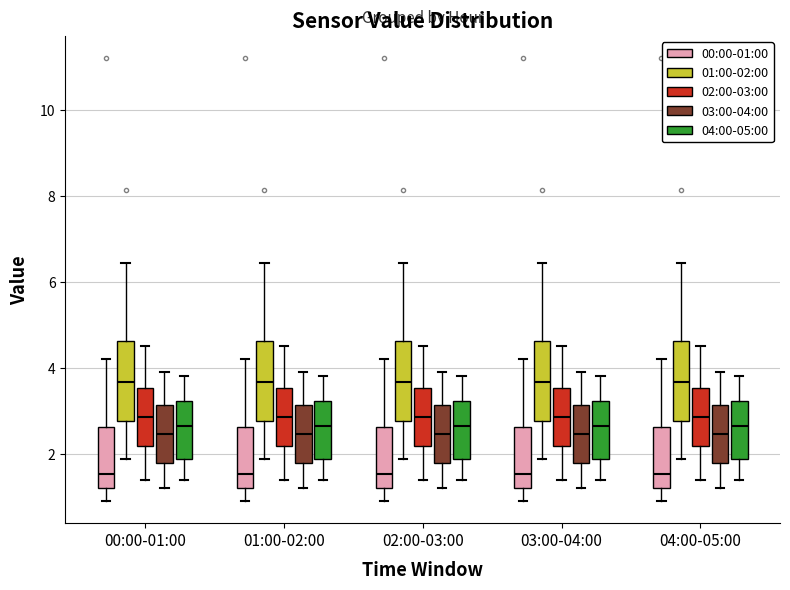

Reading left to right, transcribe this box plot: for each box, give where its median line is, the range the box spans, and where its two whiskers end, as read against the y-axis. The values are not printed on the chart, so give them approximately, as read against the axis.

00:00-01:00 (00:00-01:00): median 1.6, box 1.2 to 2.6, whiskers 1.0 to 4.2
00:00-01:00 (01:00-02:00): median 3.6, box 2.8 to 4.6, whiskers 1.8 to 6.4
00:00-01:00 (02:00-03:00): median 2.8, box 2.2 to 3.6, whiskers 1.4 to 4.6
00:00-01:00 (03:00-04:00): median 2.4, box 1.8 to 3.2, whiskers 1.2 to 4.0
00:00-01:00 (04:00-05:00): median 2.6, box 1.8 to 3.2, whiskers 1.4 to 3.8
01:00-02:00 (00:00-01:00): median 1.6, box 1.2 to 2.6, whiskers 1.0 to 4.2
01:00-02:00 (01:00-02:00): median 3.6, box 2.8 to 4.6, whiskers 1.8 to 6.4
01:00-02:00 (02:00-03:00): median 2.8, box 2.2 to 3.6, whiskers 1.4 to 4.6
01:00-02:00 (03:00-04:00): median 2.4, box 1.8 to 3.2, whiskers 1.2 to 4.0
01:00-02:00 (04:00-05:00): median 2.6, box 1.8 to 3.2, whiskers 1.4 to 3.8
02:00-03:00 (00:00-01:00): median 1.6, box 1.2 to 2.6, whiskers 1.0 to 4.2
02:00-03:00 (01:00-02:00): median 3.6, box 2.8 to 4.6, whiskers 1.8 to 6.4
02:00-03:00 (02:00-03:00): median 2.8, box 2.2 to 3.6, whiskers 1.4 to 4.6
02:00-03:00 (03:00-04:00): median 2.4, box 1.8 to 3.2, whiskers 1.2 to 4.0
02:00-03:00 (04:00-05:00): median 2.6, box 1.8 to 3.2, whiskers 1.4 to 3.8
03:00-04:00 (00:00-01:00): median 1.6, box 1.2 to 2.6, whiskers 1.0 to 4.2
03:00-04:00 (01:00-02:00): median 3.6, box 2.8 to 4.6, whiskers 1.8 to 6.4
03:00-04:00 (02:00-03:00): median 2.8, box 2.2 to 3.6, whiskers 1.4 to 4.6
03:00-04:00 (03:00-04:00): median 2.4, box 1.8 to 3.2, whiskers 1.2 to 4.0
03:00-04:00 (04:00-05:00): median 2.6, box 1.8 to 3.2, whiskers 1.4 to 3.8
04:00-05:00 (00:00-01:00): median 1.6, box 1.2 to 2.6, whiskers 1.0 to 4.2
04:00-05:00 (01:00-02:00): median 3.6, box 2.8 to 4.6, whiskers 1.8 to 6.4
04:00-05:00 (02:00-03:00): median 2.8, box 2.2 to 3.6, whiskers 1.4 to 4.6
04:00-05:00 (03:00-04:00): median 2.4, box 1.8 to 3.2, whiskers 1.2 to 4.0
04:00-05:00 (04:00-05:00): median 2.6, box 1.8 to 3.2, whiskers 1.4 to 3.8